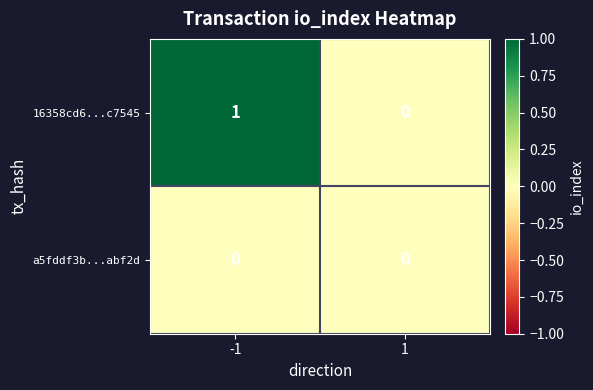

How many data points does each series have?

2